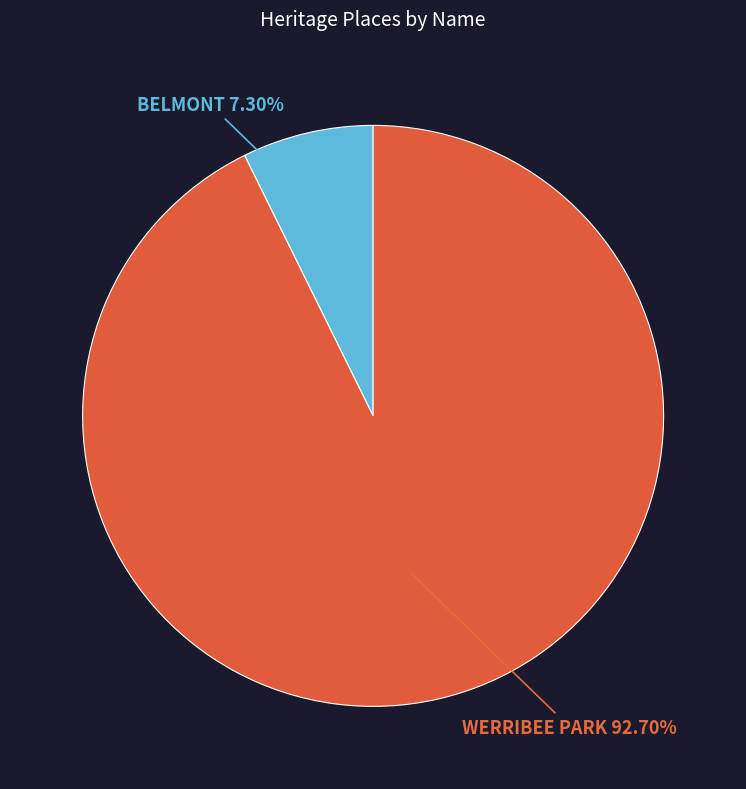

Does any single category account for the majority?

Yes